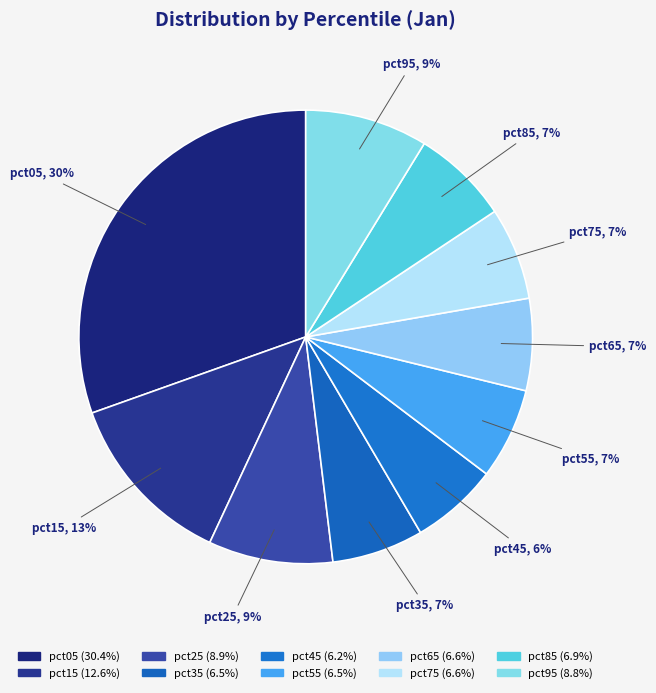

Which category has the biggest portion of the pie?

pct05